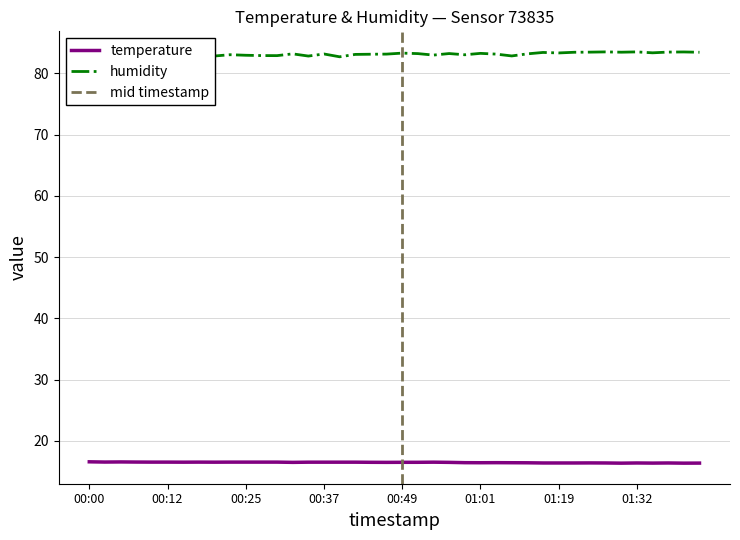

Does the chart have visible grid lines?

Yes